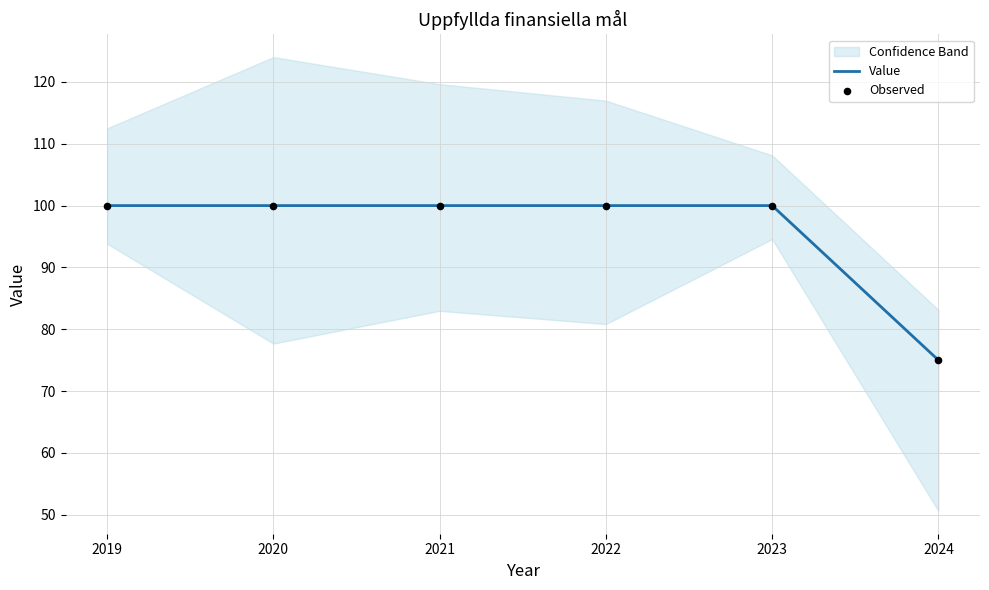

Which series has the widest spread of Y values?

Value